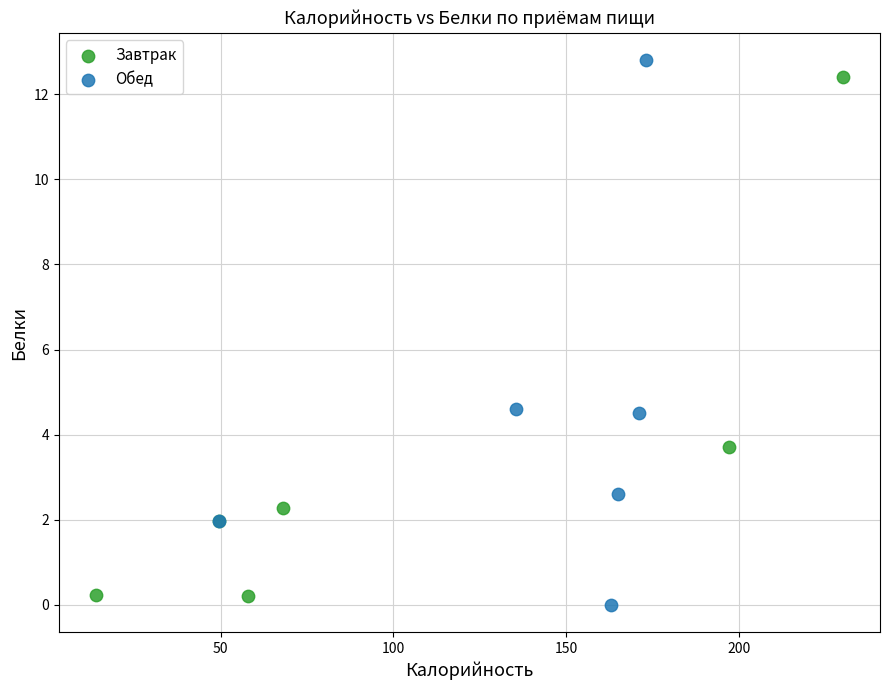

Which series contains the highest Y value?

Обед